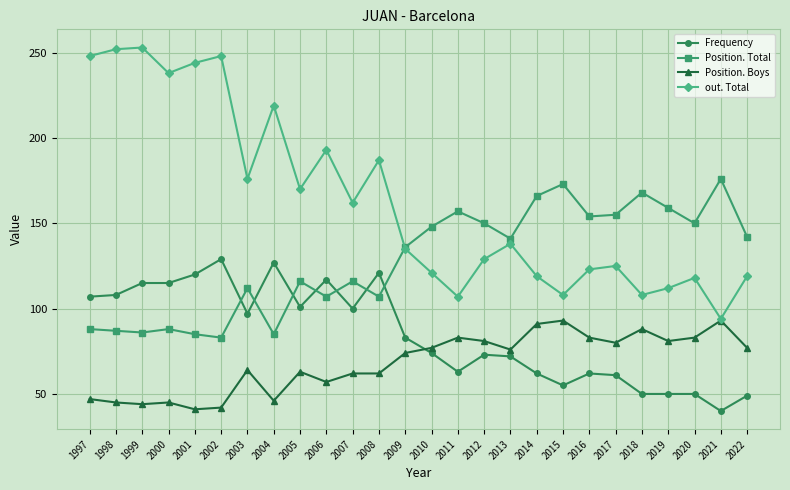

True or false: Position. Boys has more than 0 points higher than both neighbors.

True